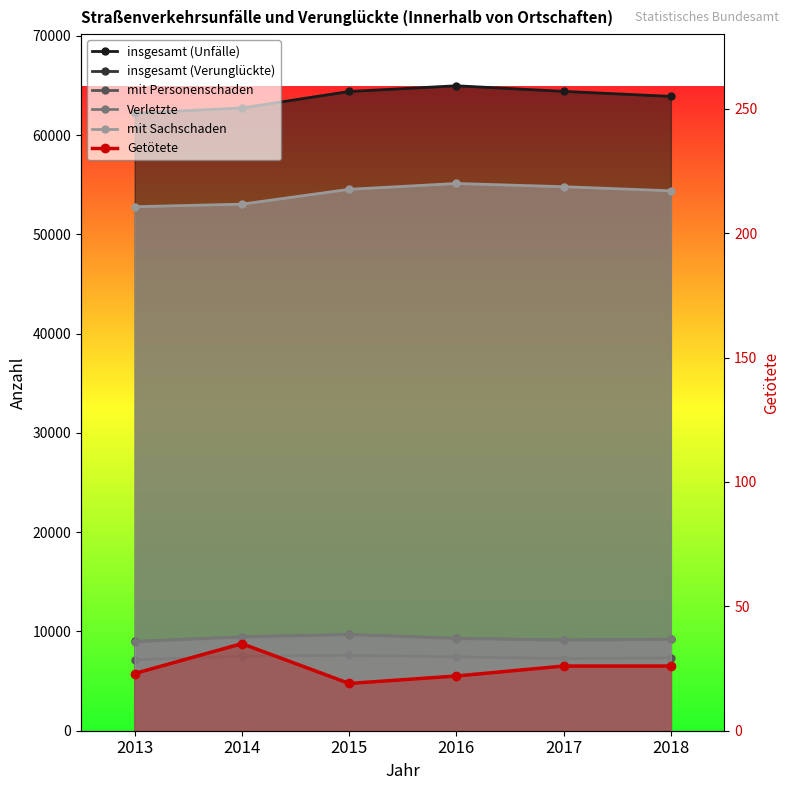

Is this an area chart (filled region under the line)?

No